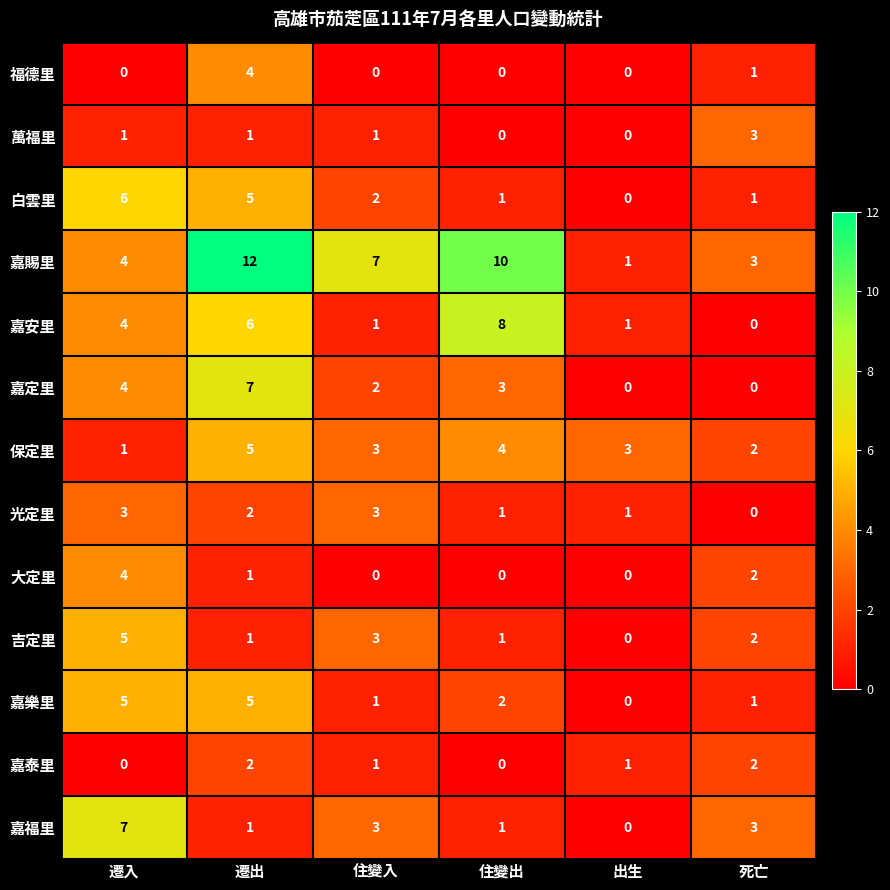

What is the difference between the maximum and second lowest values in the 嘉安里 series?

7